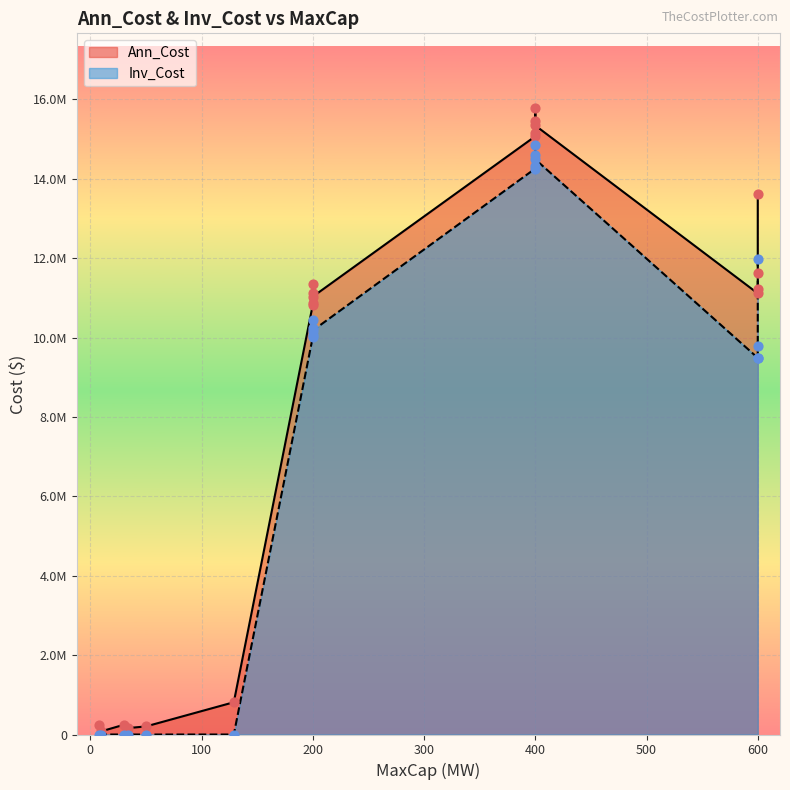

Is the value of Ann_Cost at 200 greater than the value of Inv_Cost at 400?

No